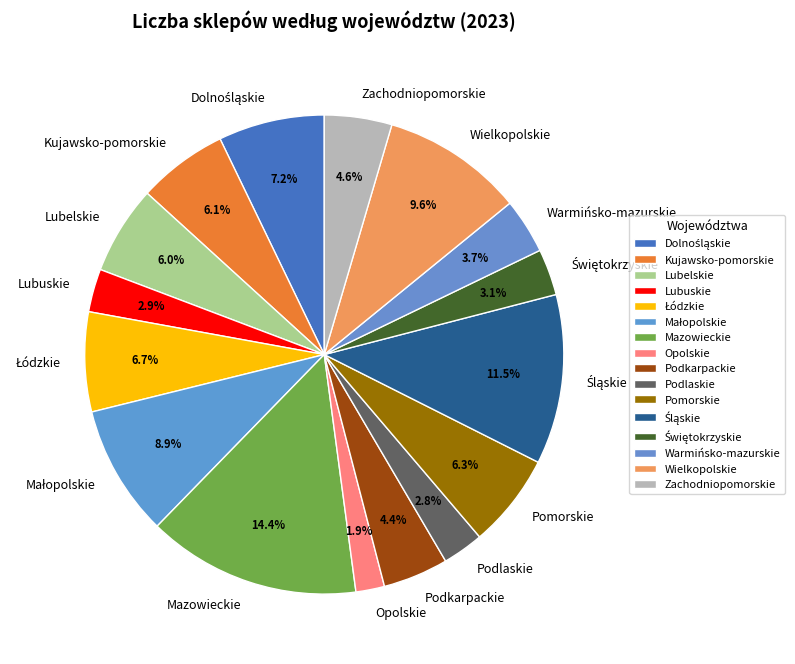

Is the sum of Wielkopolskie and Podlaskie greater than half?

No